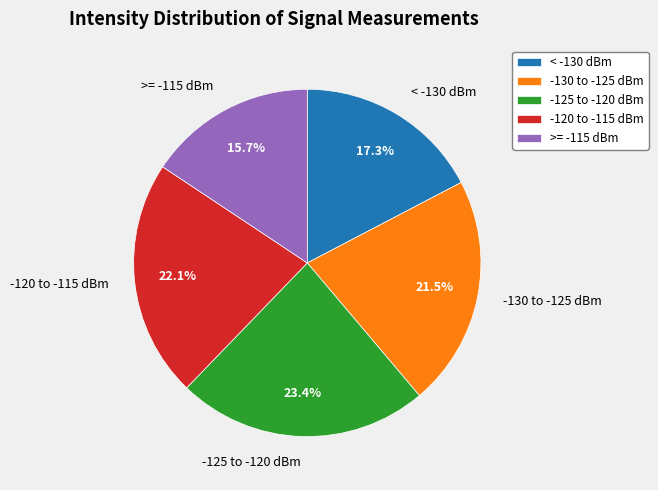

Rank the categories by value from lowest to highest.

>= -115 dBm, < -130 dBm, -130 to -125 dBm, -120 to -115 dBm, -125 to -120 dBm